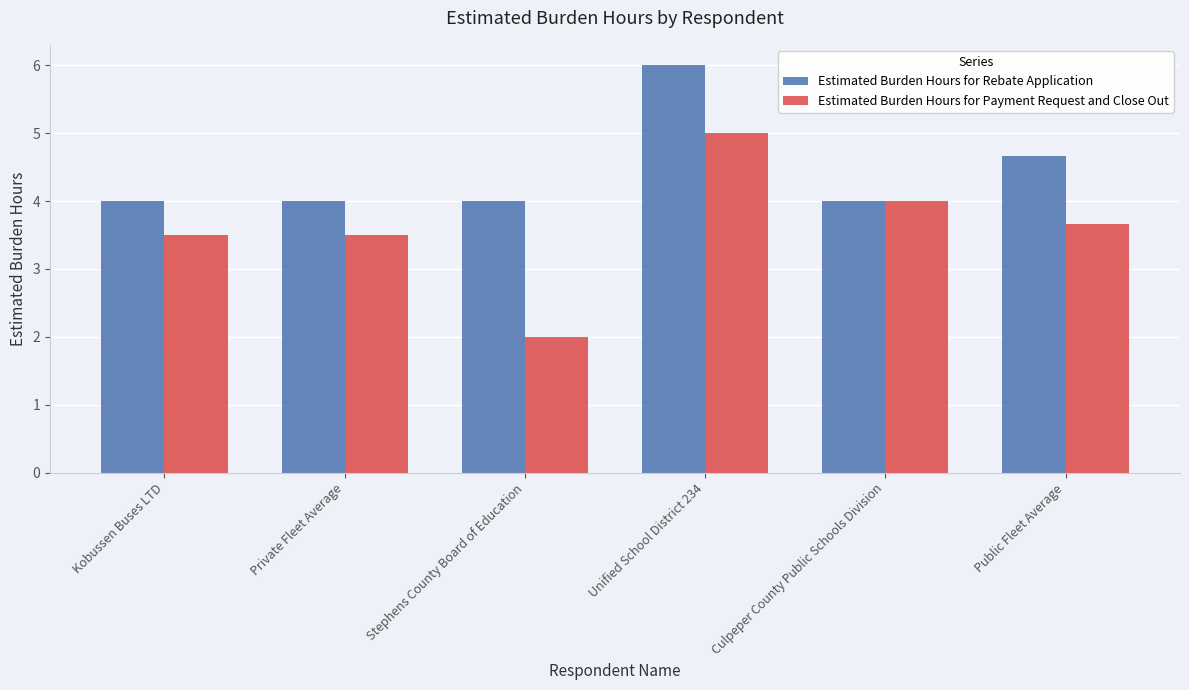

How many data points in Estimated Burden Hours for Payment Request and Close Out are above 3?

5